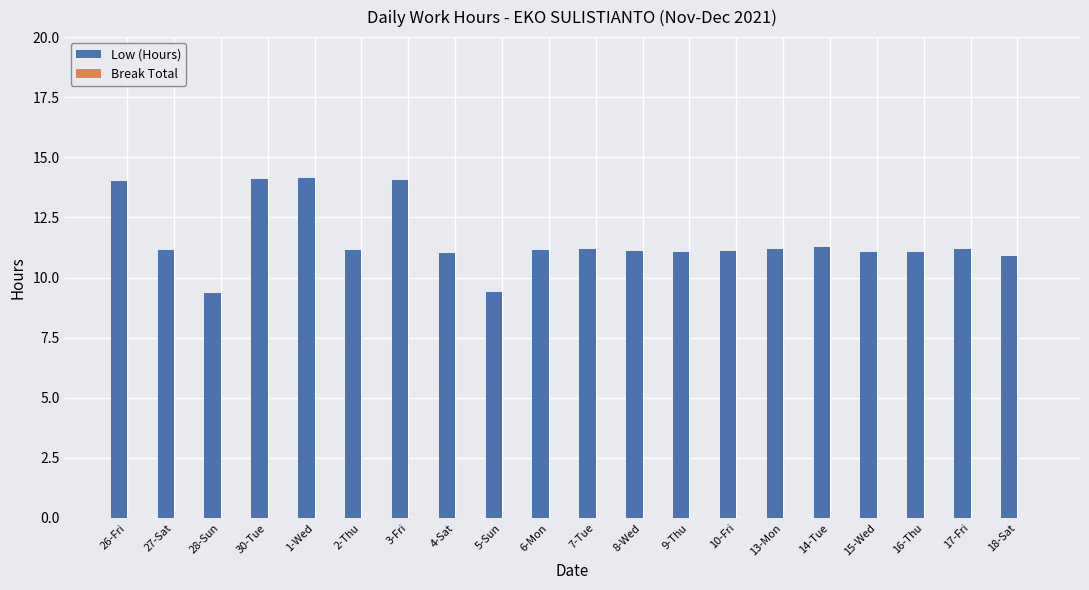

Are the bars horizontal?

No